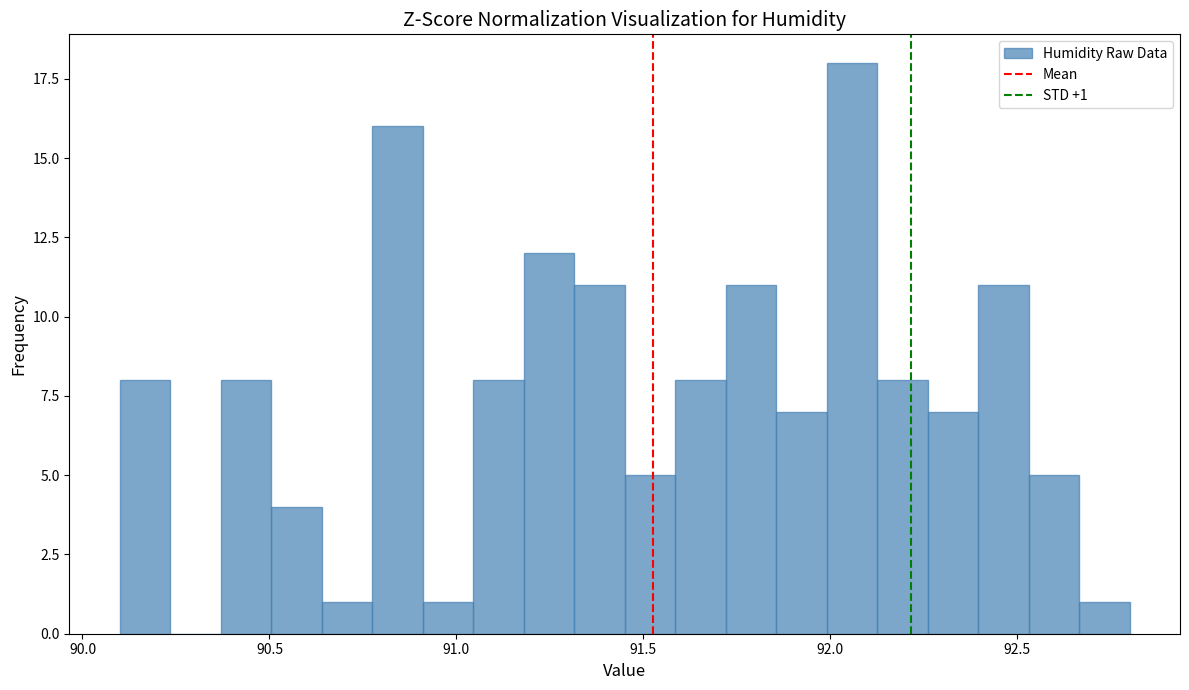

Read against the x-axis, roughly where is the centre of the tallest bar?

92.05